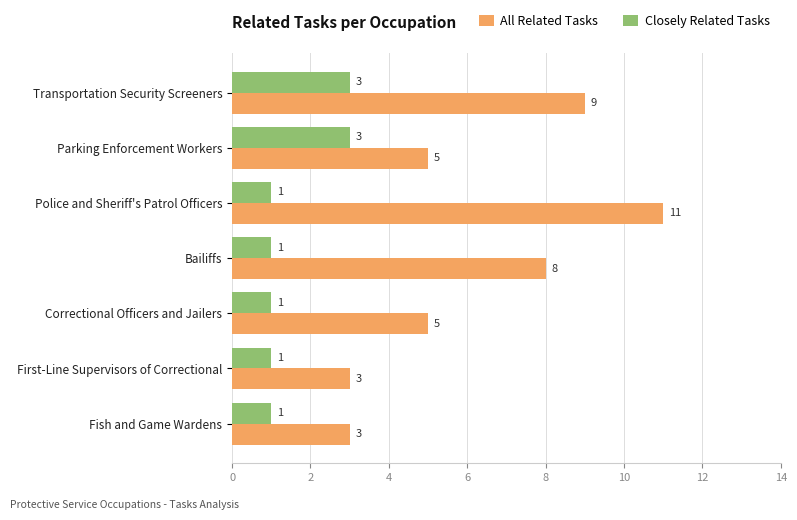

Is it true that All Related Tasks equals 9 at Transportation Security Screeners?

True